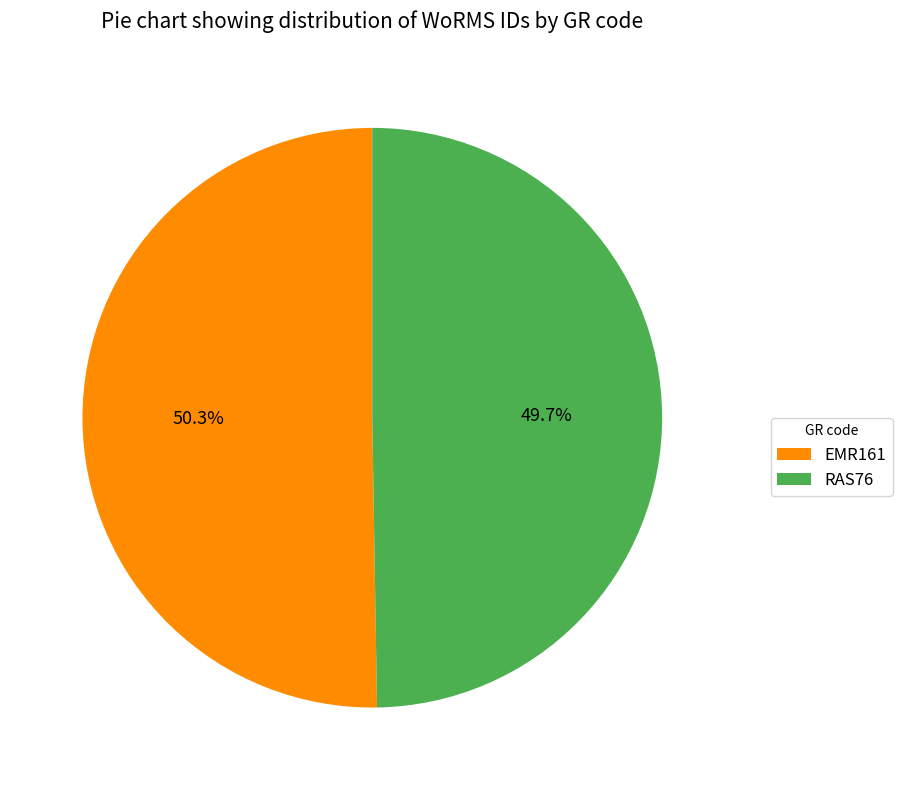

Which slice represents more than half of the pie?

EMR161